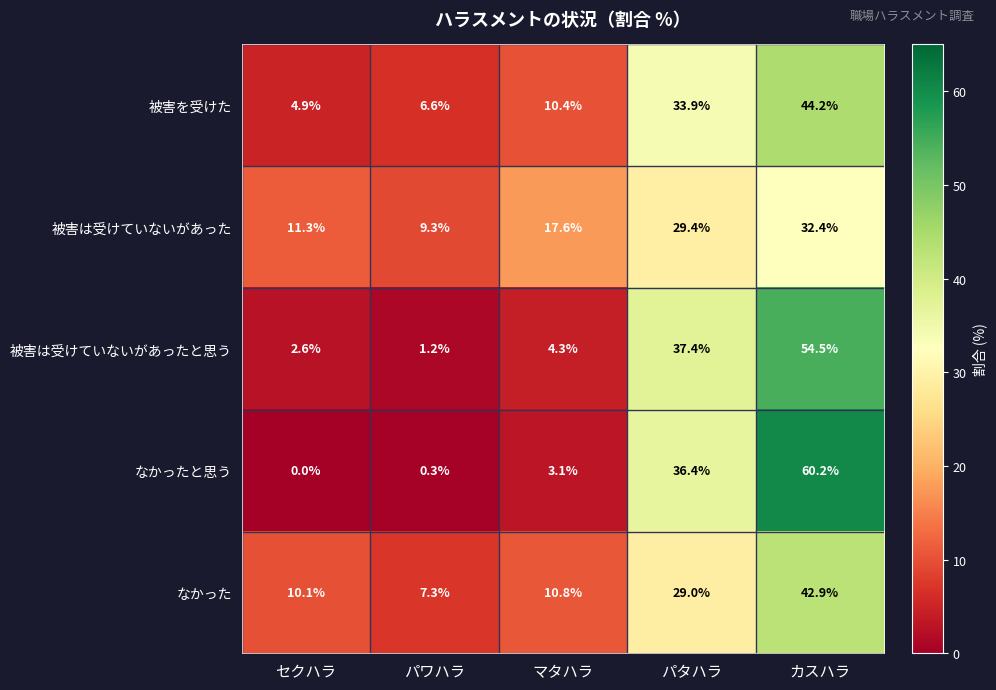

The 被害は受けていないがあった series shows 17.6 at マタハラ. True or false?

True